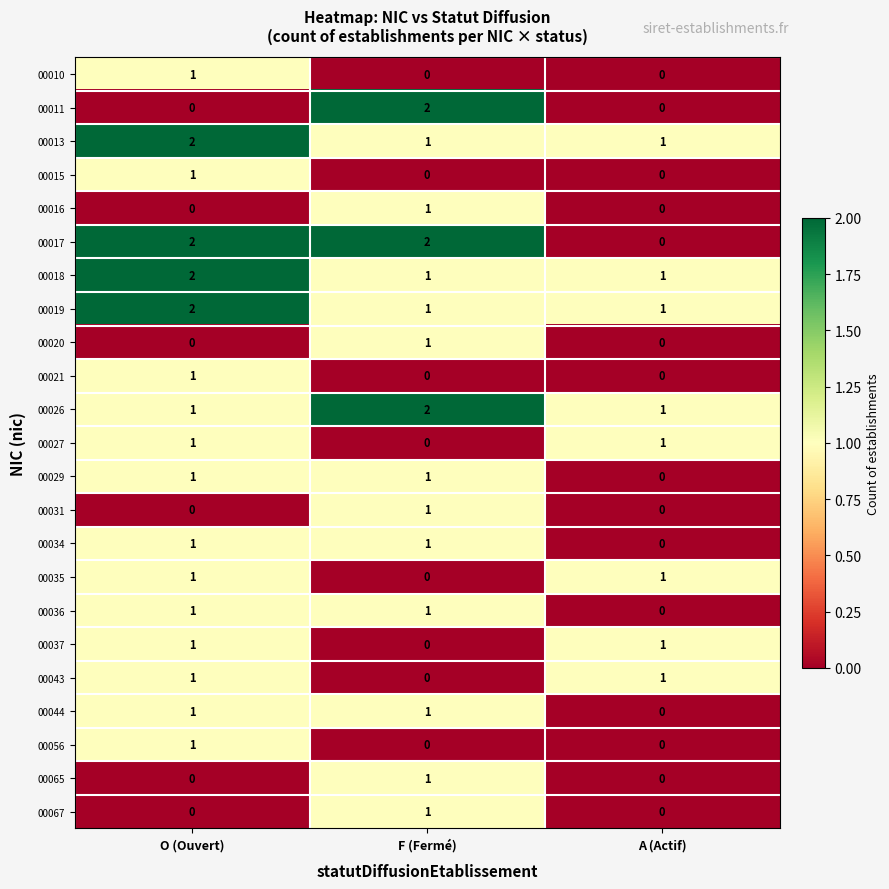

At which category is the sum across all series the highest?

O (Ouvert)